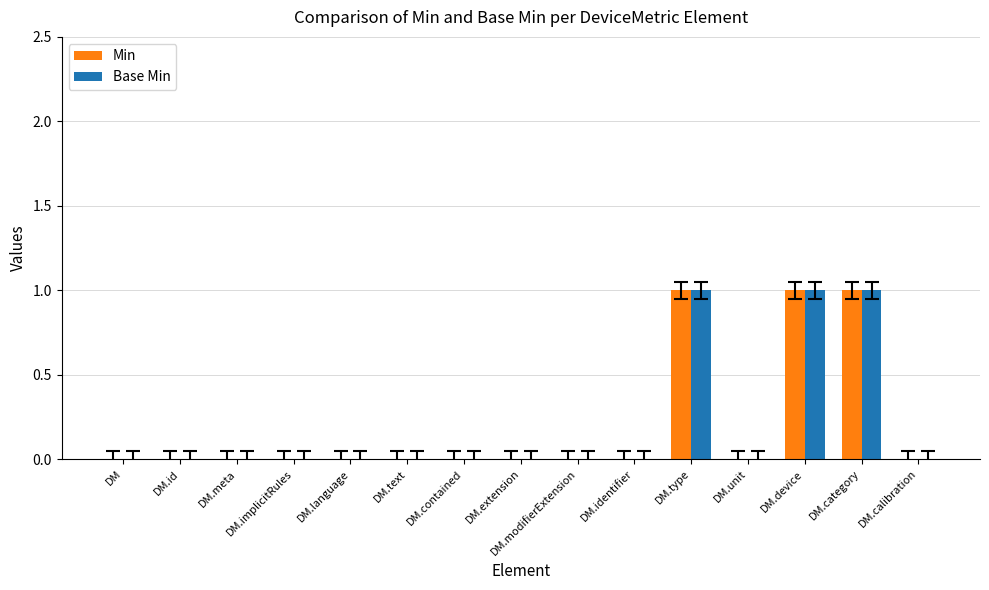

What are all the series names shown in the legend?

Min, Base Min